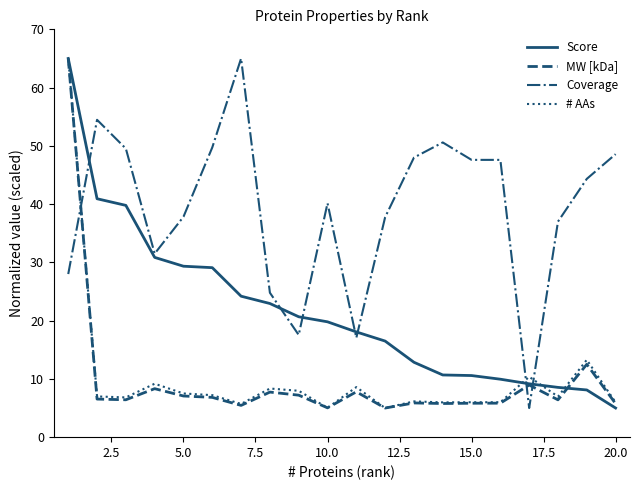

What is the greatest value displayed?

65.0